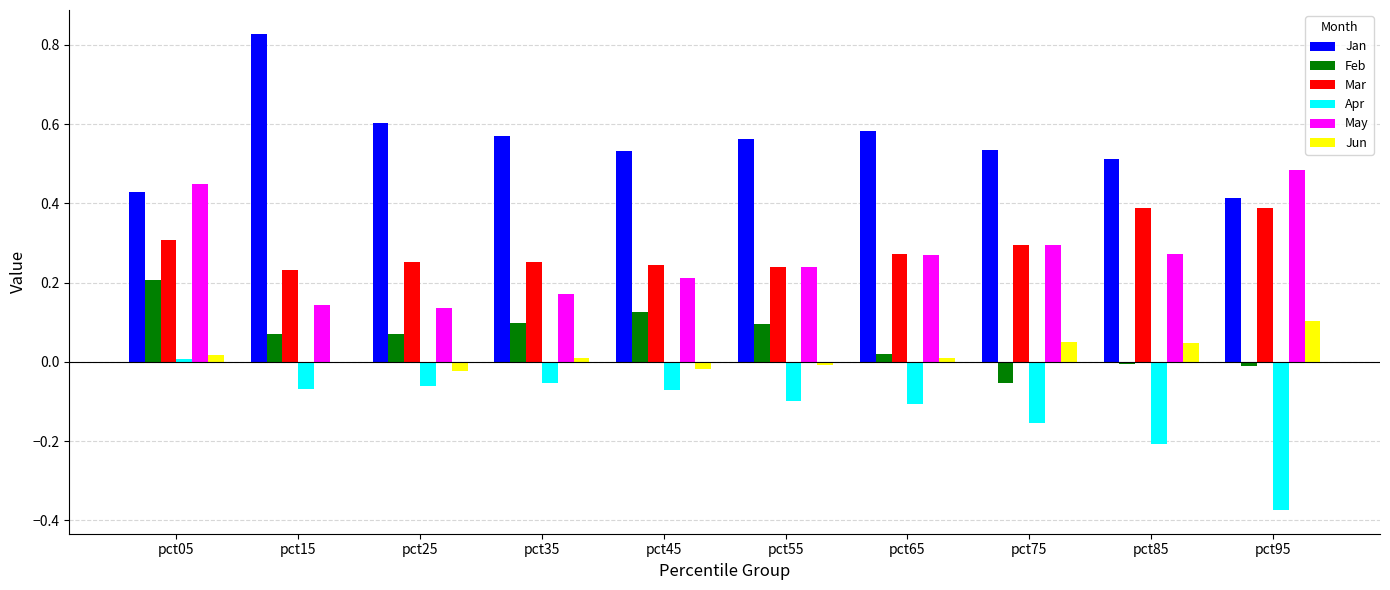

What is the sum of all Apr values?

-1.2